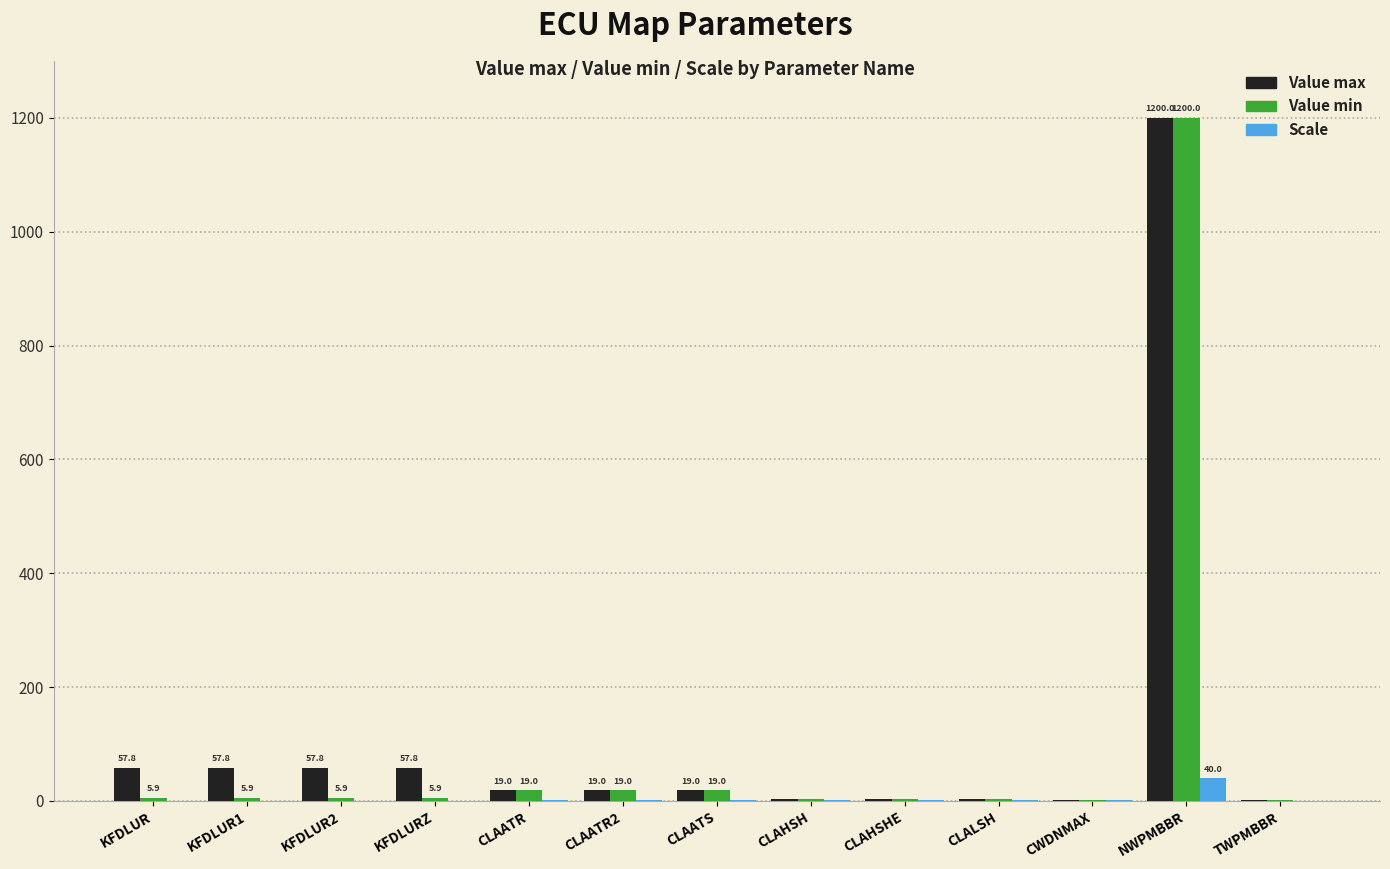

True or false: Value min has a value of 5.9 at KFDLUR1.

True